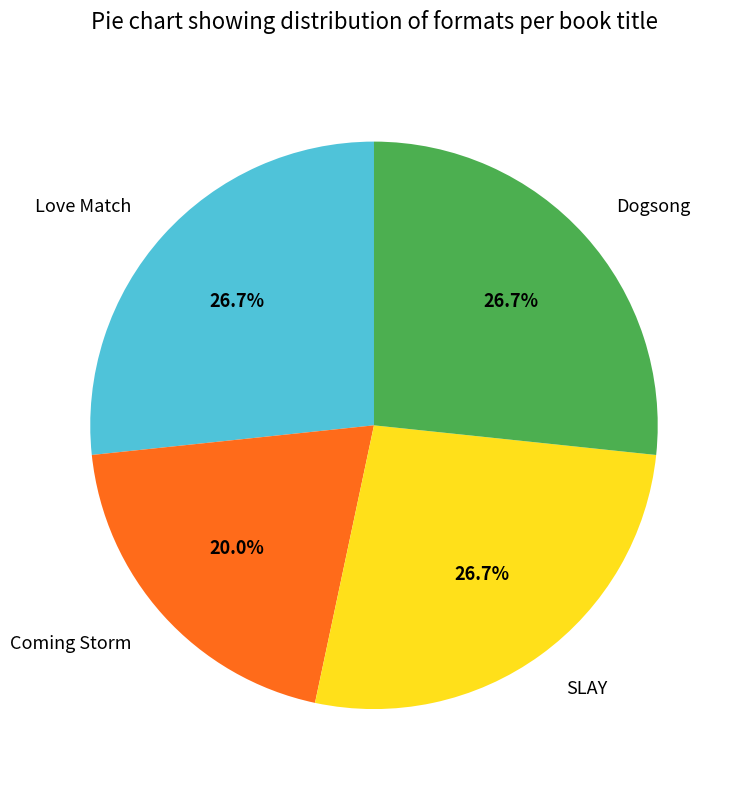

To the nearest percent, what percentage of the pie is SLAY?

27%